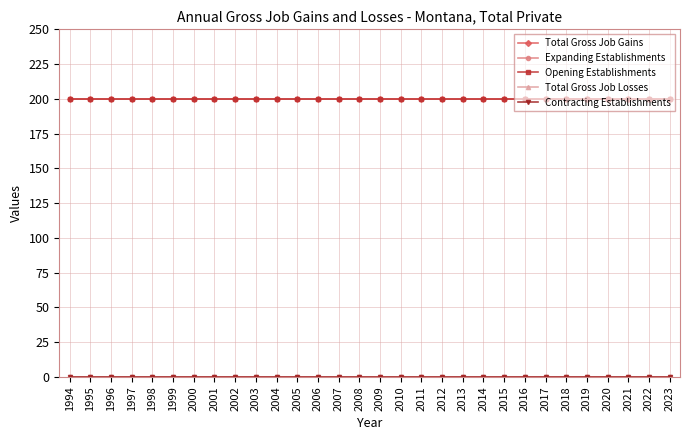

Reading left to right, extract all data points from this chart.

Total Gross Job Gains: 200	200	200	200	200	200	200	200	200	200	200	200	200	200	200	200	200	200	200	200	200	200	200	200	200	200	200	200	200	200
Expanding Establishments: 0	0	0	0	0	0	0	0	0	0	0	0	0	0	0	0	0	0	0	0	0	0	0	0	0	0	0	0	0	0
Opening Establishments: 200	200	200	200	200	200	200	200	200	200	200	200	200	200	200	200	200	200	200	200	200	200	200	200	200	200	200	200	200	200
Total Gross Job Losses: 0	0	0	0	0	0	0	0	0	0	0	0	0	0	0	0	0	0	0	0	0	0	0	0	0	0	0	0	0	0
Contracting Establishments: 0	0	0	0	0	0	0	0	0	0	0	0	0	0	0	0	0	0	0	0	0	0	0	0	0	0	0	0	0	0